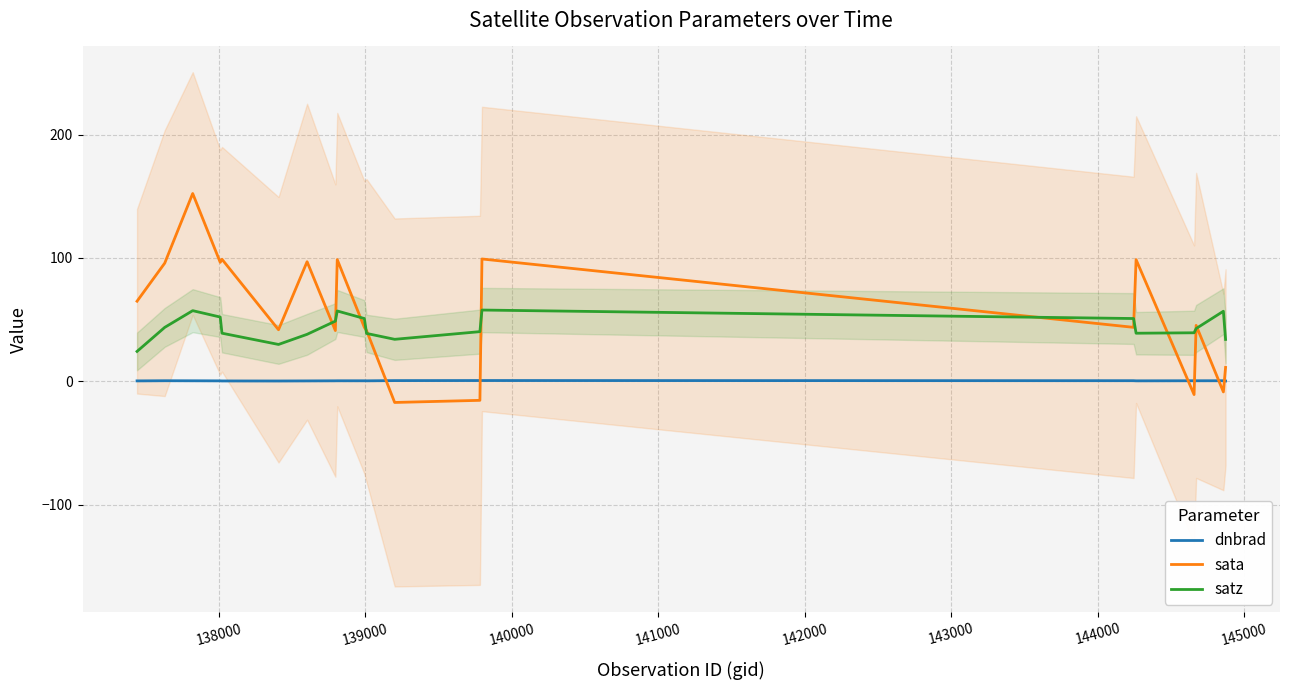

True or false: satz and dnbrad intersect in this chart.

False